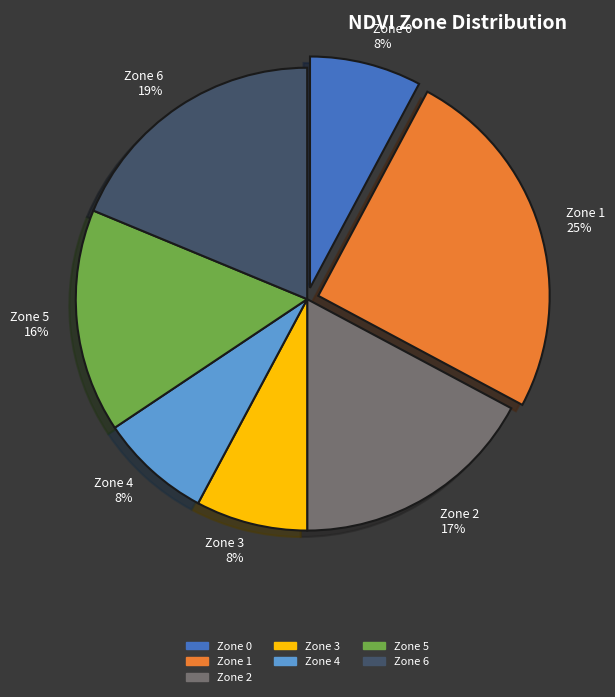

Count the number of slices in the pie.

7